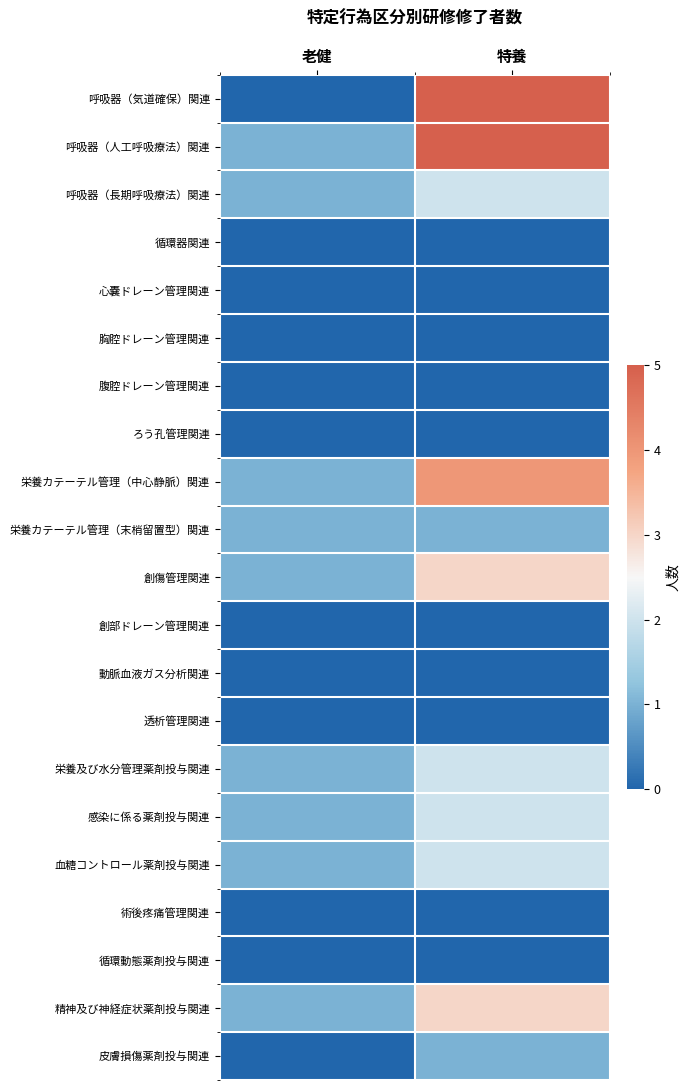

What is the difference between the highest and lowest values at 老健?

1